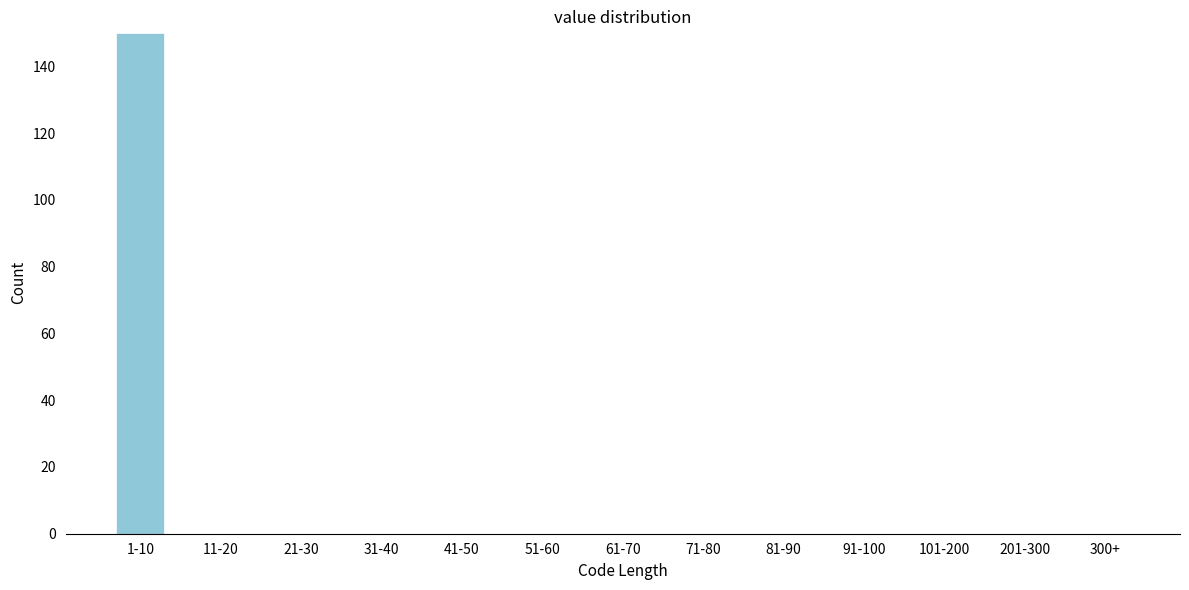

Reading left to right, transcribe all the data shown in this chart.

1-10=150	11-20=0	21-30=0	31-40=0	41-50=0	51-60=0	61-70=0	71-80=0	81-90=0	91-100=0	101-200=0	201-300=0	300+=0